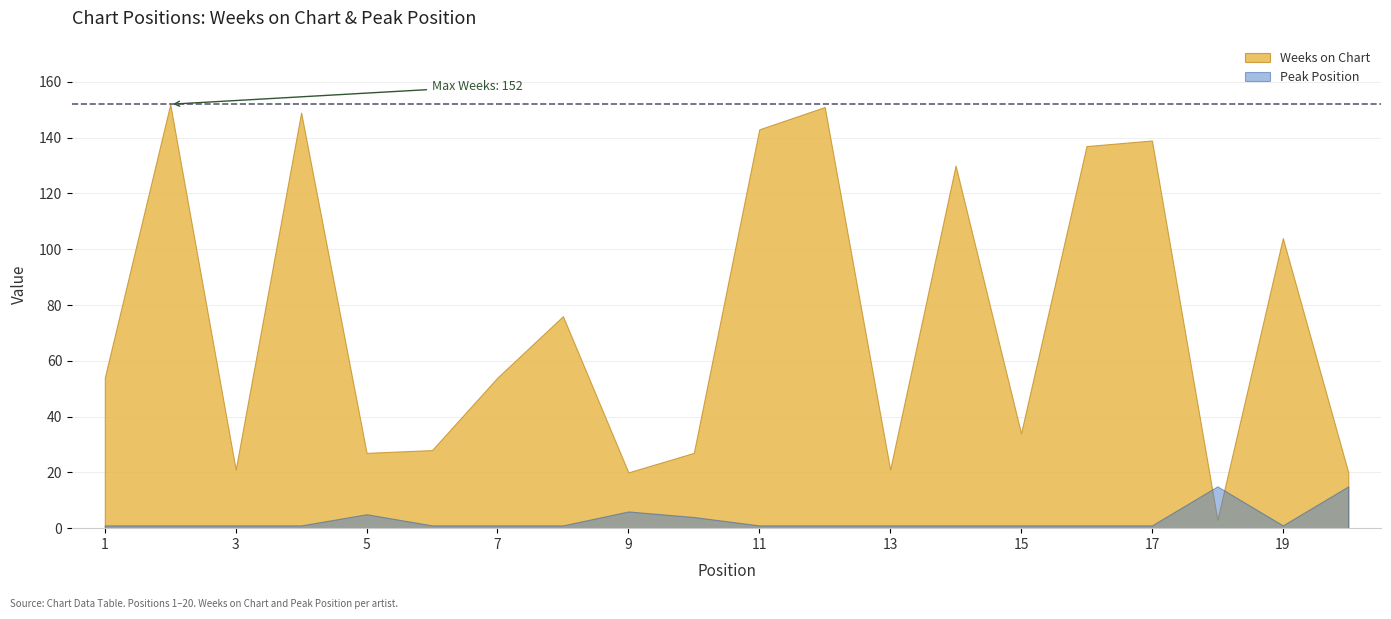

Reading left to right, list all the values displayed in this chart.

Weeks on Chart: 54	152	21	149	27	28	54	76	20	27	143	151	21	130	34	137	139	3	104	20
Peak Position: 1	1	1	1	5	1	1	1	6	4	1	1	1	1	1	1	1	15	1	15